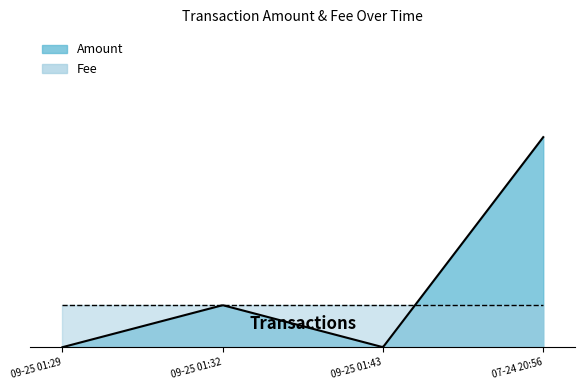

At which category is the sum across all series the highest?

2017-07-24 20:56:56